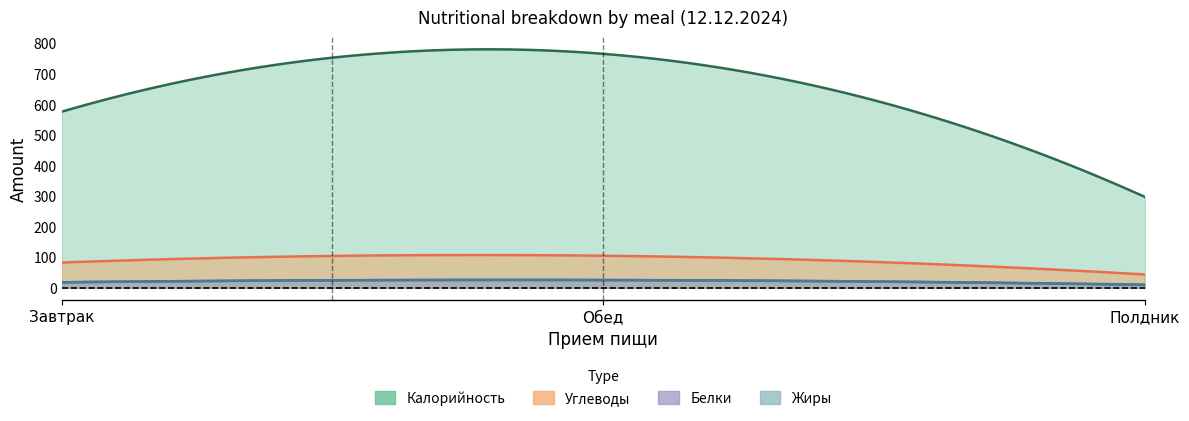

At which category is the sum across all series the highest?

Обед